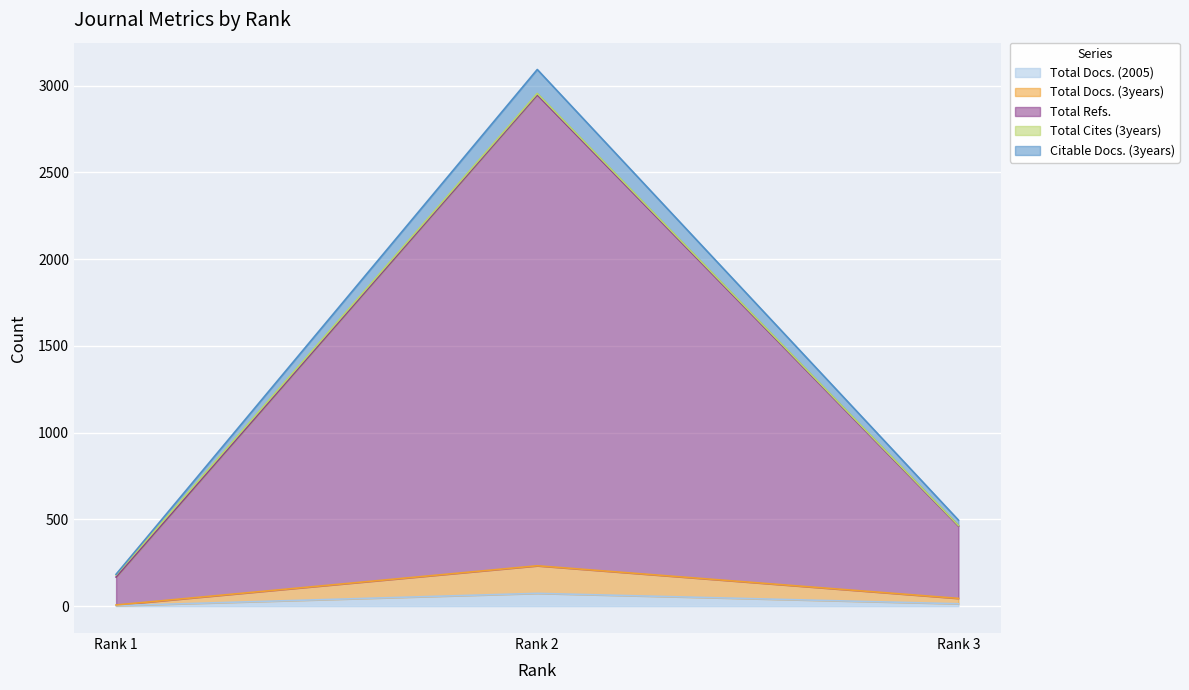

Is it true that Total Docs. (2005) equals 14 at Rank 3?

True